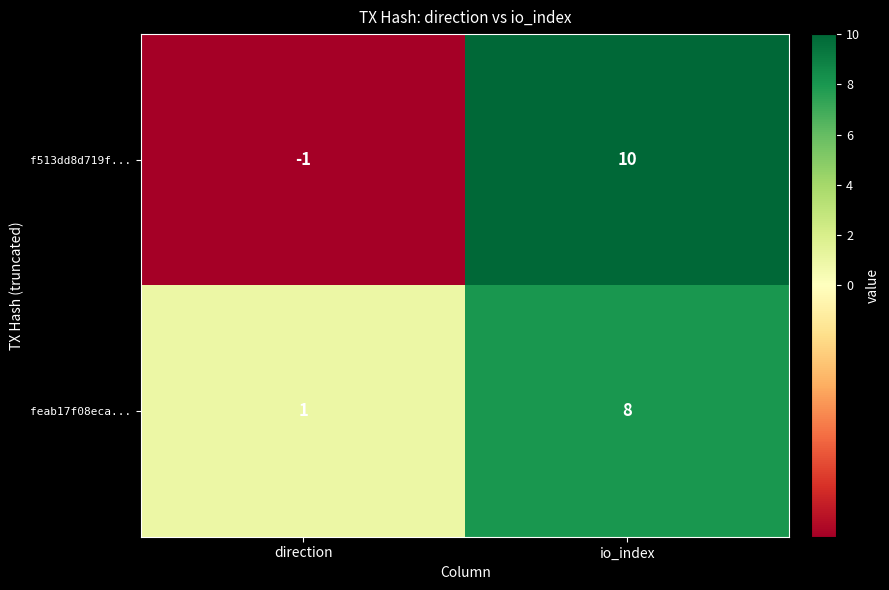

Reading right to left, transcribe all the data shown in this chart.

f513dd8d719f...: io_index=10	direction=-1
feab17f08eca...: io_index=8	direction=1